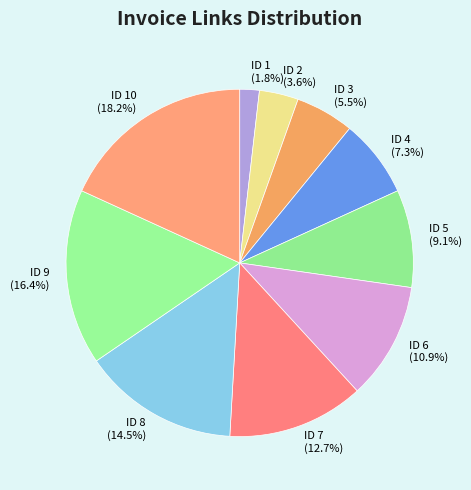

The ID 7 slice represents 13% of the pie. True or false?

True